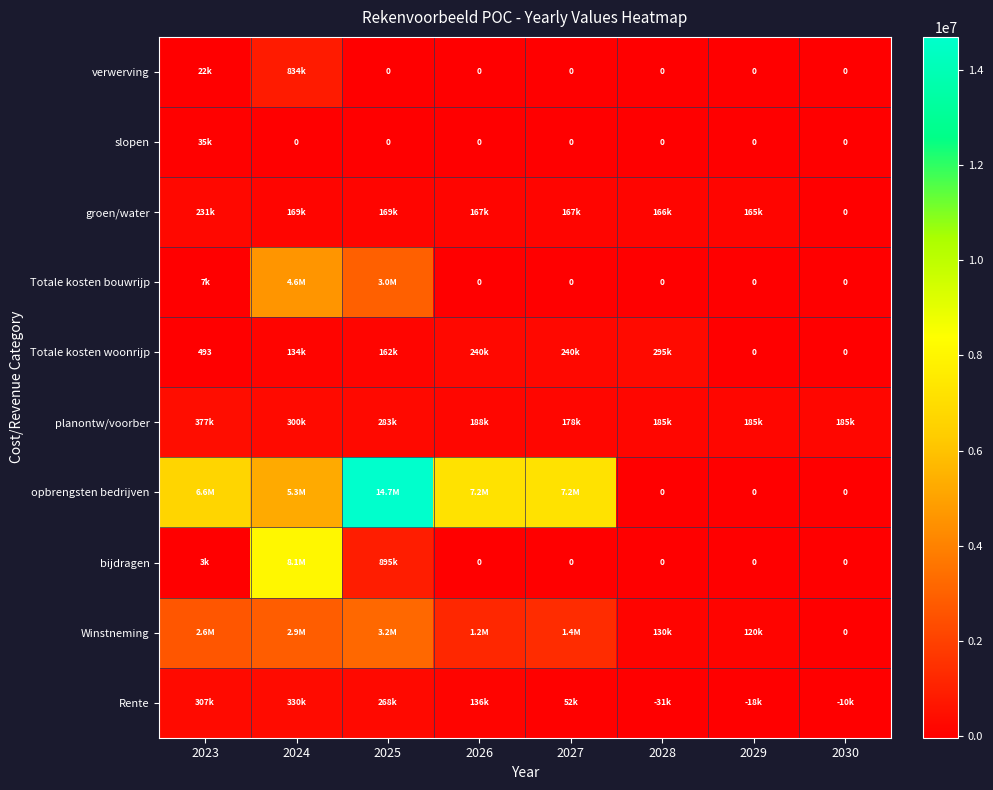

What is the difference between the maximum and second lowest values in the Winstneming series?

3080000.0